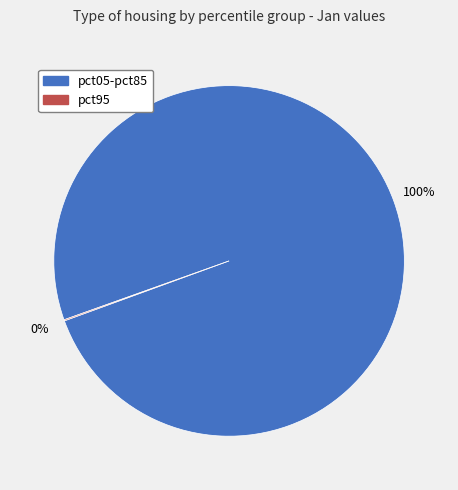

To the nearest percent, what is the average slice percentage?

50%